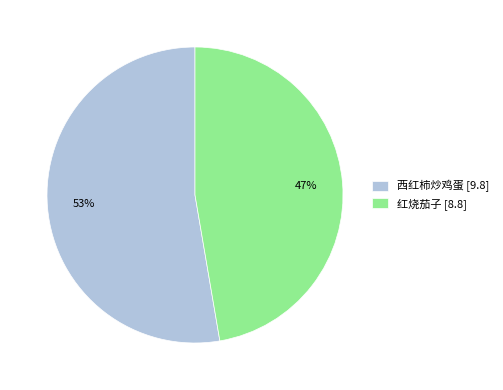

Rank the categories by value from lowest to highest.

红烧茄子, 西红柿炒鸡蛋